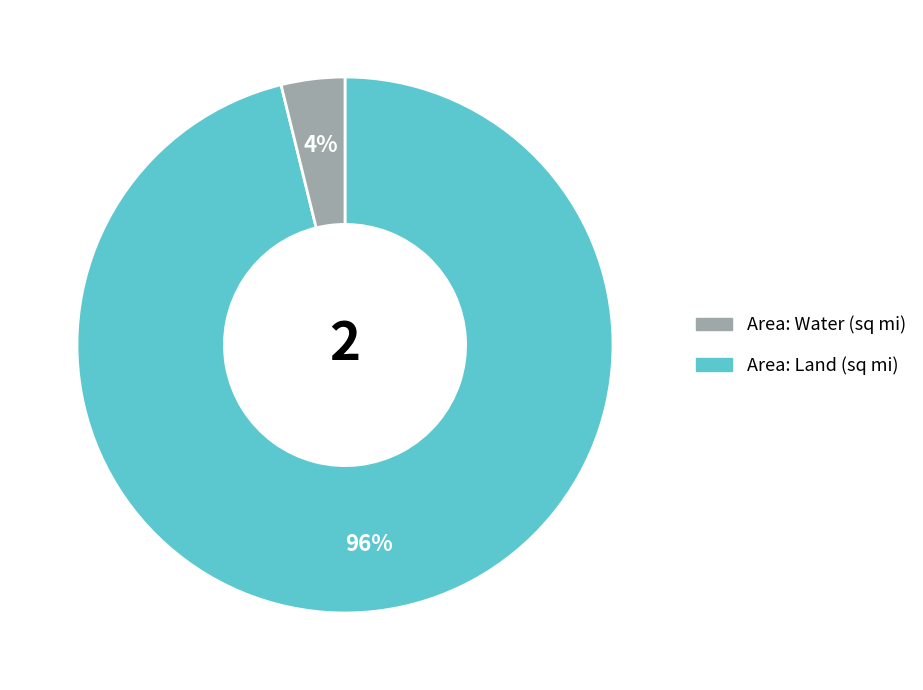

To the nearest percent, what is the average slice percentage?

50%